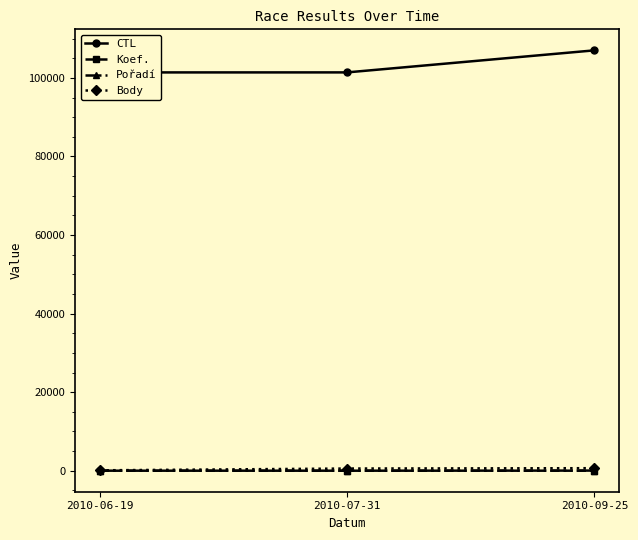

List the labels in order of CTL value, smallest first.

2010-06-19, 2010-07-31, 2010-09-25